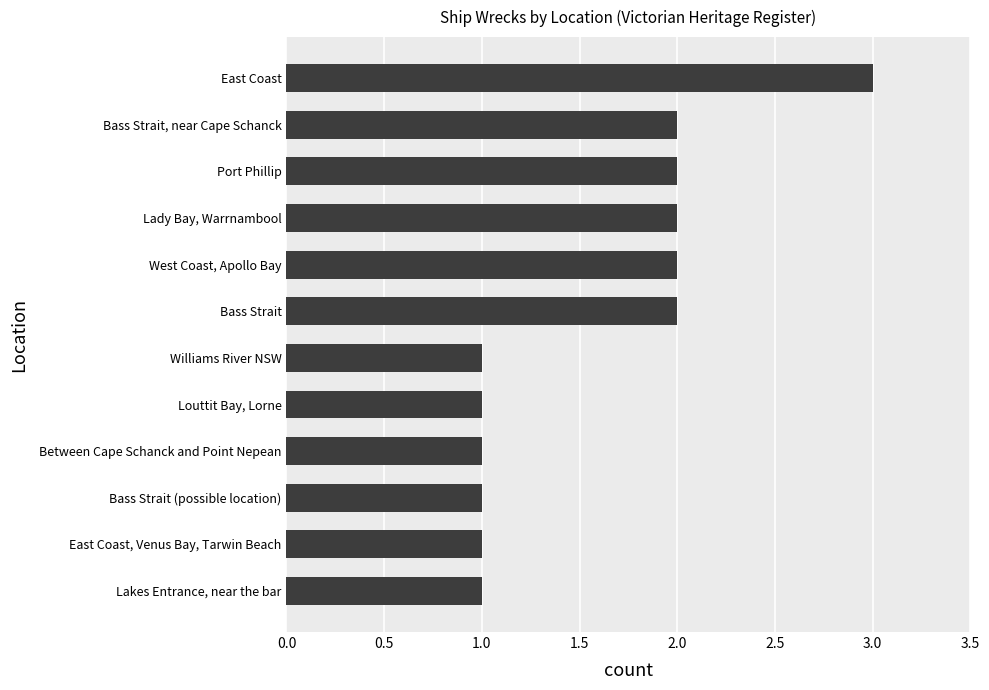

Approximately how many times larger is the value at Lady Bay, Warrnambool compared to Bass Strait (possible location)?

2.0